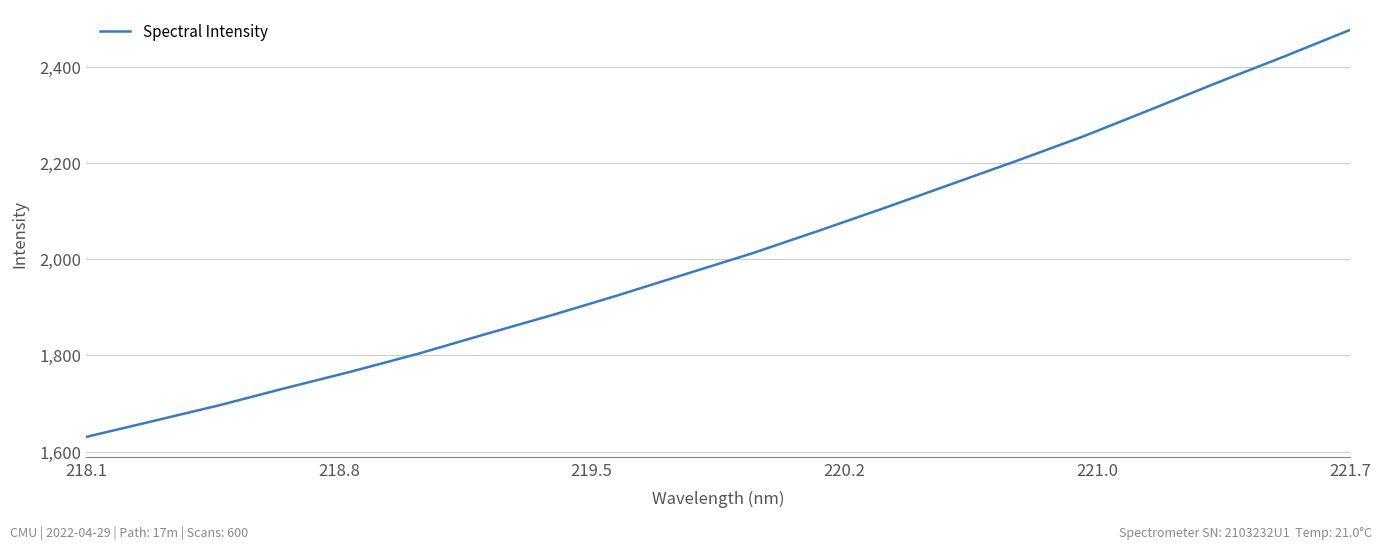

What is the difference between the maximum and minimum values?

846.1